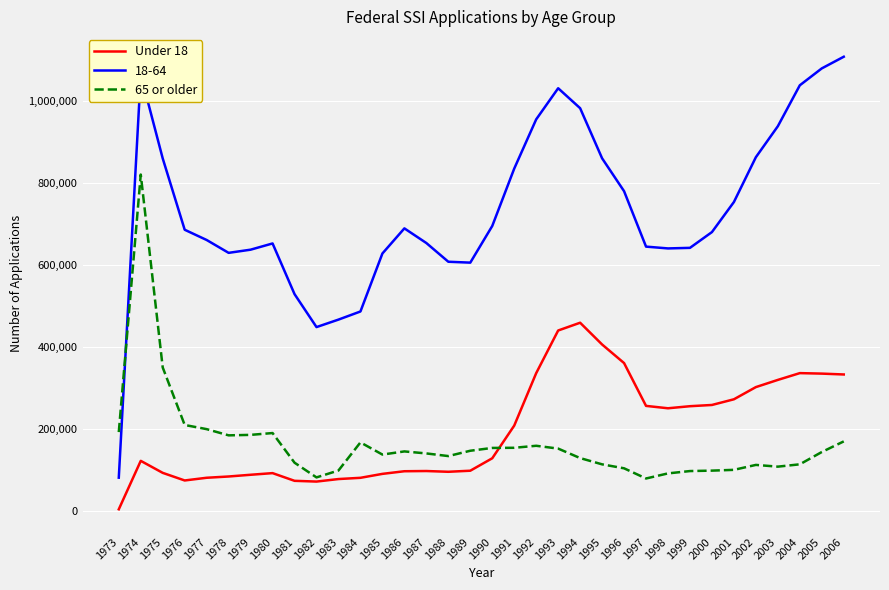

Where does the 65 or older series first go above 144481?

1973